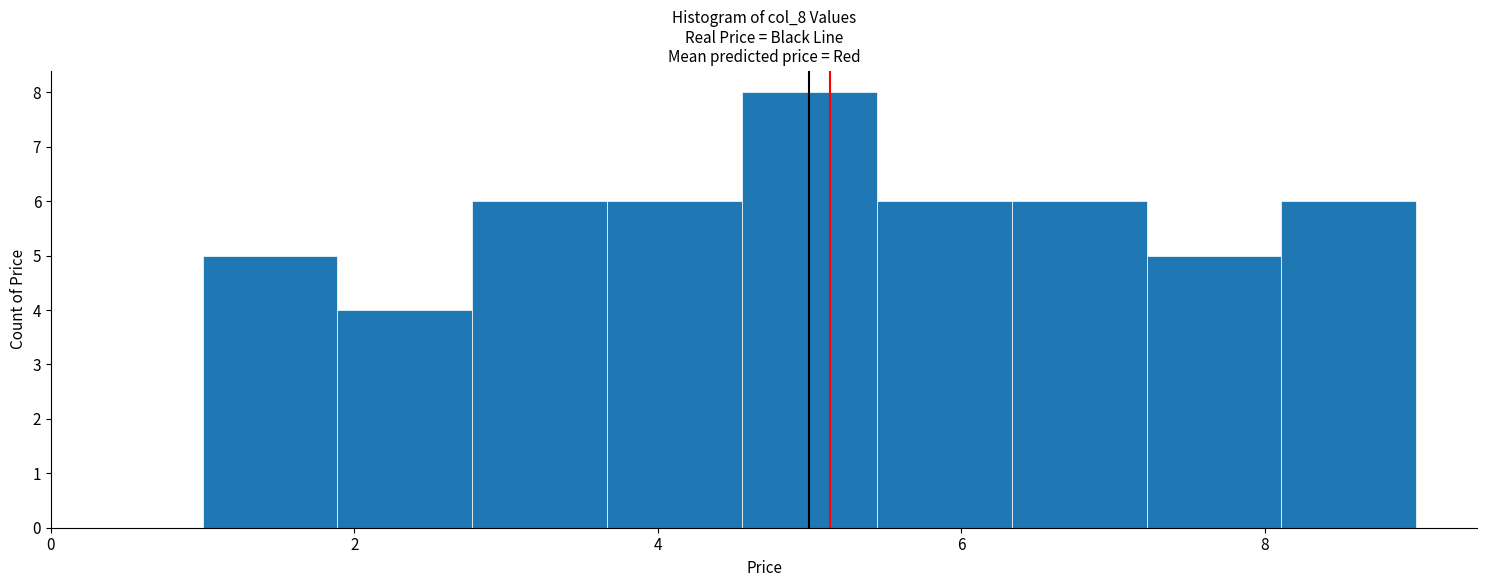

Reading left to right, transcribe this chart: for each bar, give the range it covers on the x-axis and its height. Neither the bar edges nor the heights are printed on the chart, so give them approximately, as read against the axes.

1.0 to 1.8: 5
1.8 to 2.8: 4
2.8 to 3.6: 6
3.6 to 4.6: 6
4.6 to 5.4: 8
5.4 to 6.4: 6
6.4 to 7.2: 6
7.2 to 8.2: 5
8.2 to 9.0: 6